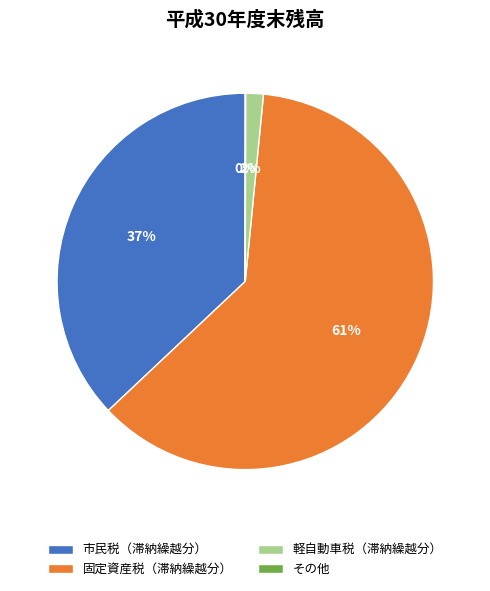

Which has a higher value, 軽自動車税（滞納繰越分） or 固定資産税（滞納繰越分）?

固定資産税（滞納繰越分）